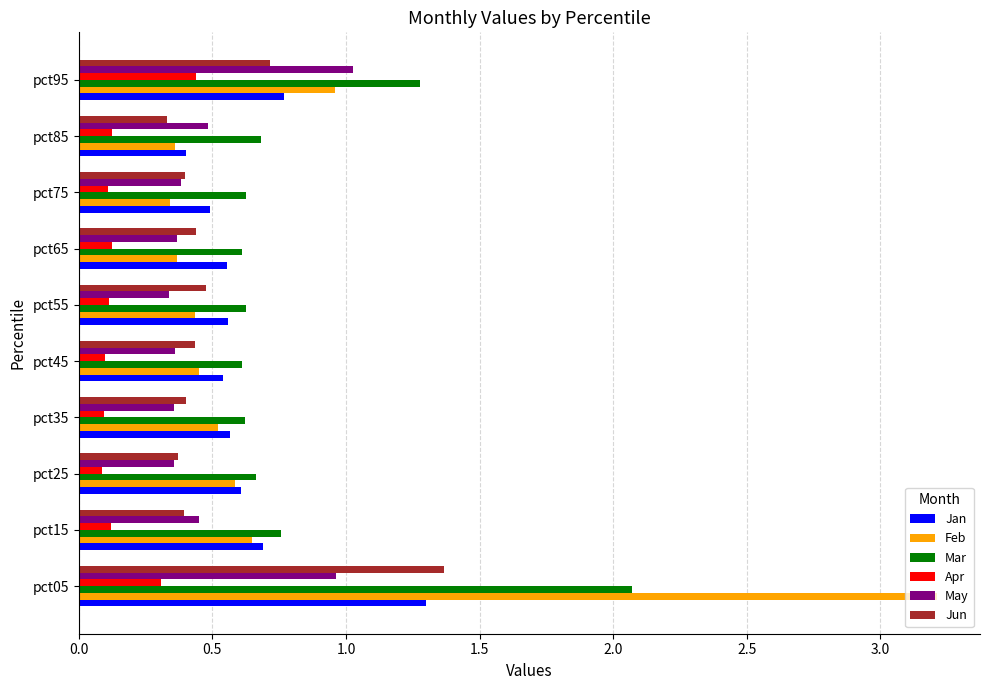

Count the number of data series in this chart.

6